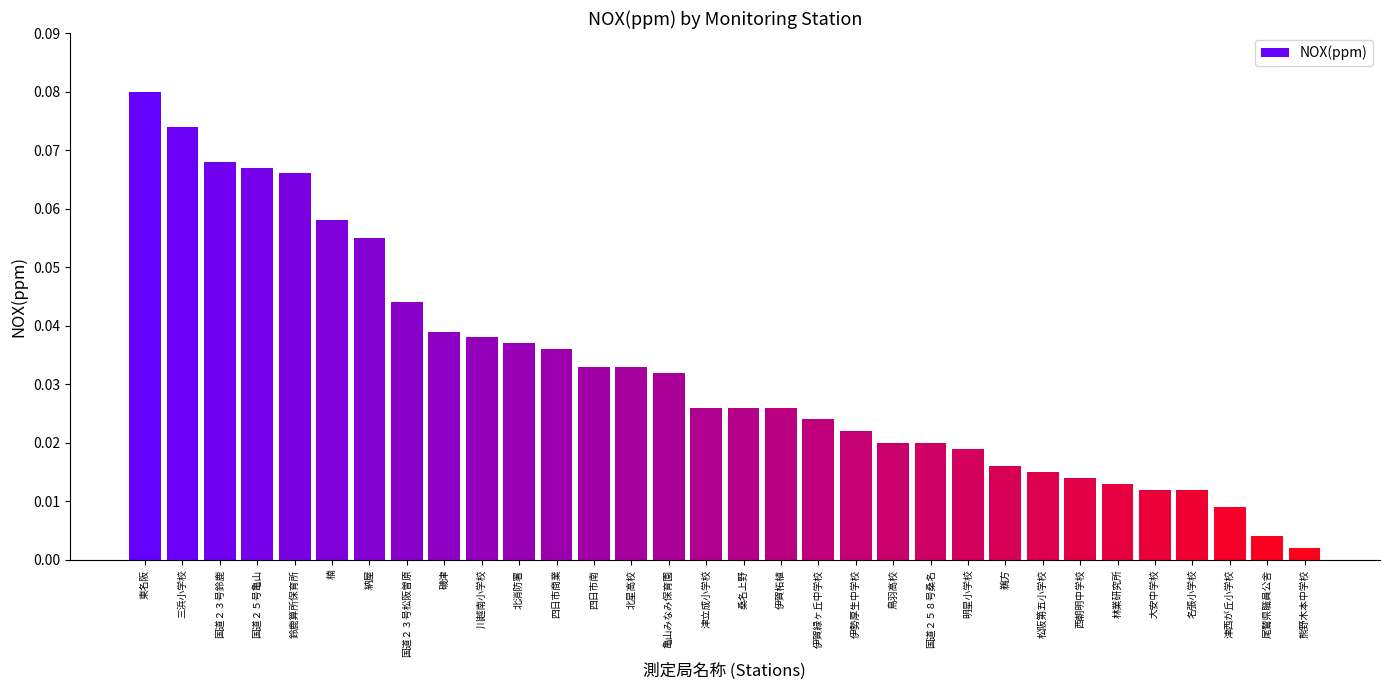

The chart shows a value of 0.1 at 川越南小学校. True or false?

False